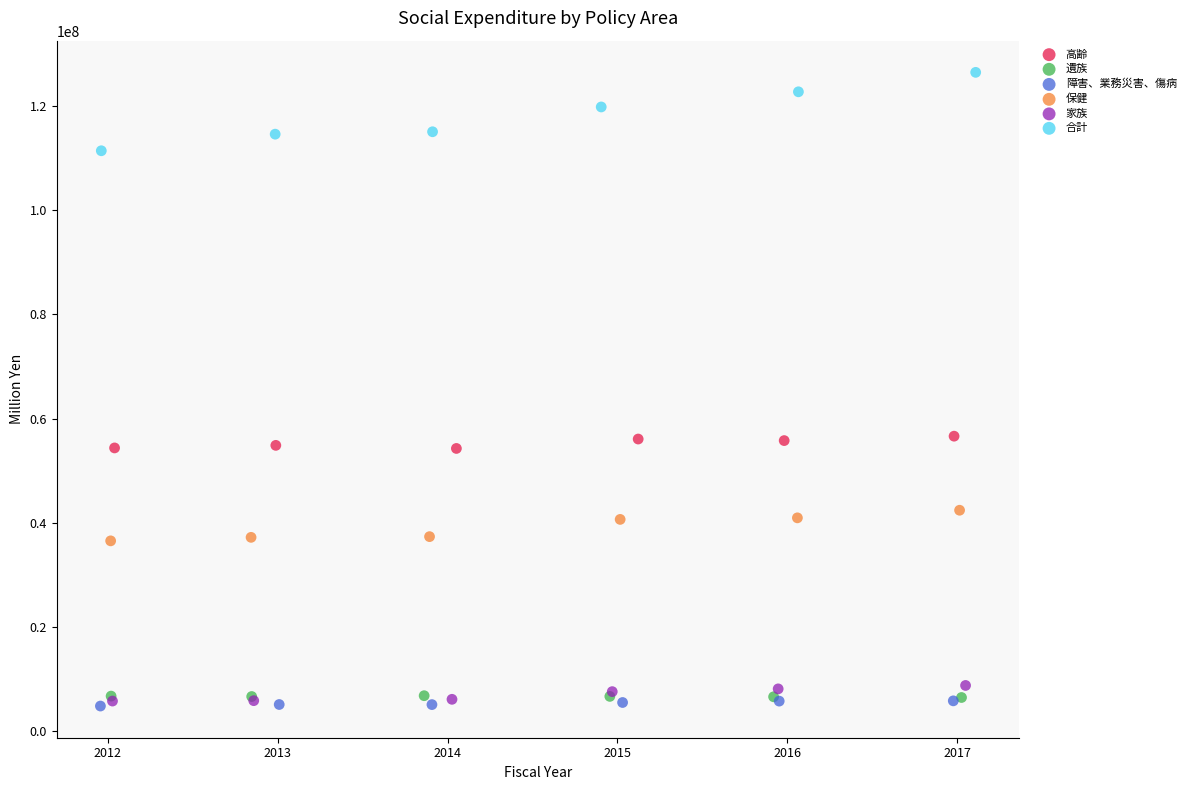

Which series has the largest Y range (max minus min)?

合計